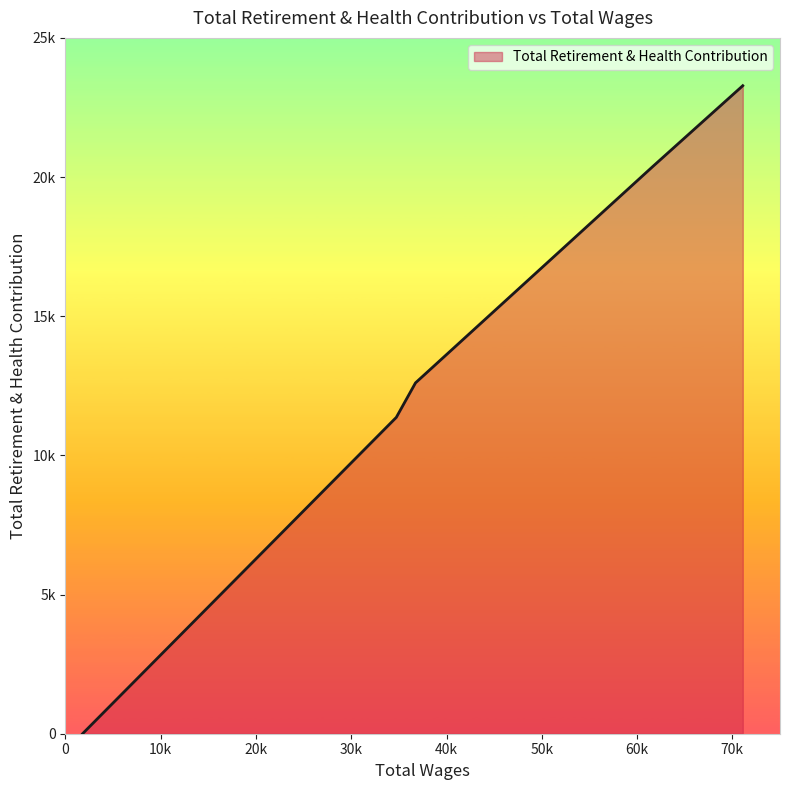

Rank the categories by value from highest to lowest.

71093.0, 61674.0, 36744.0, 34729.0, 1800.0, 1800.0, 1800.0, 1800.0, 1800.0, 1800.0, 1800.0